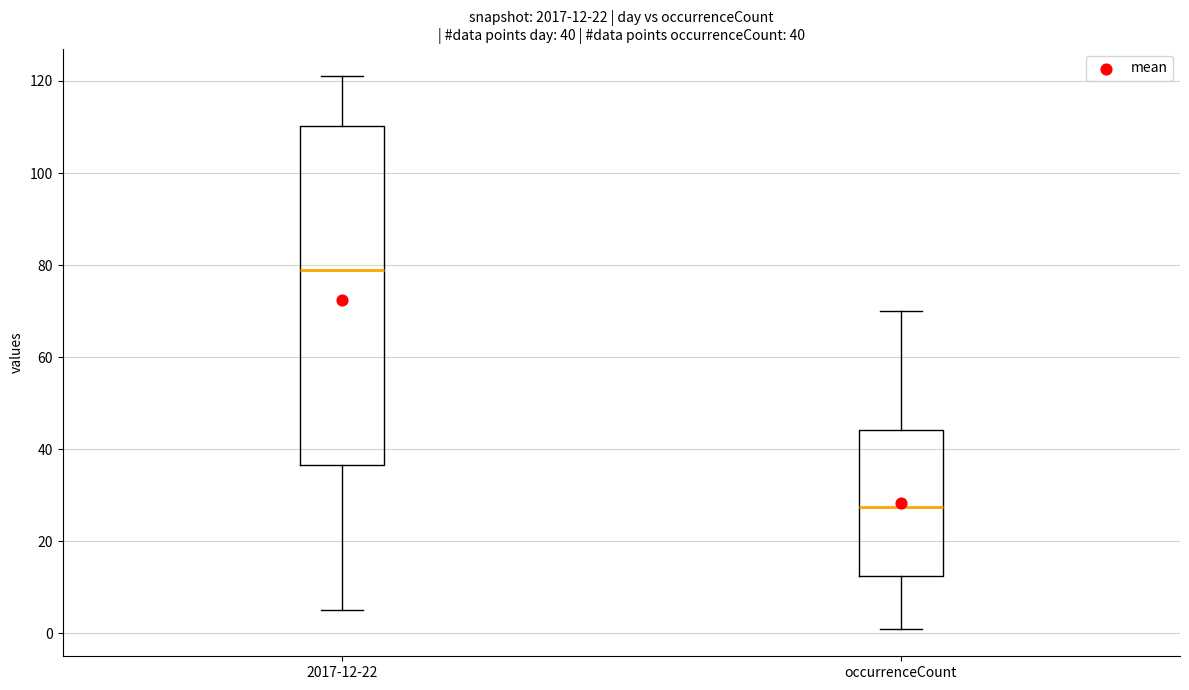

Comparing the boxes themselves (not the whiskers), which one is the tallest?

2017-12-22